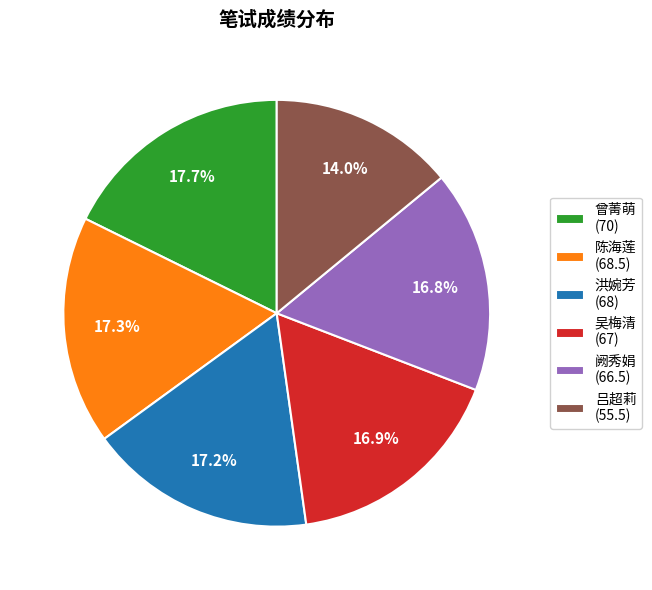

To the nearest percent, what portion does 吴梅清 represent?

17%